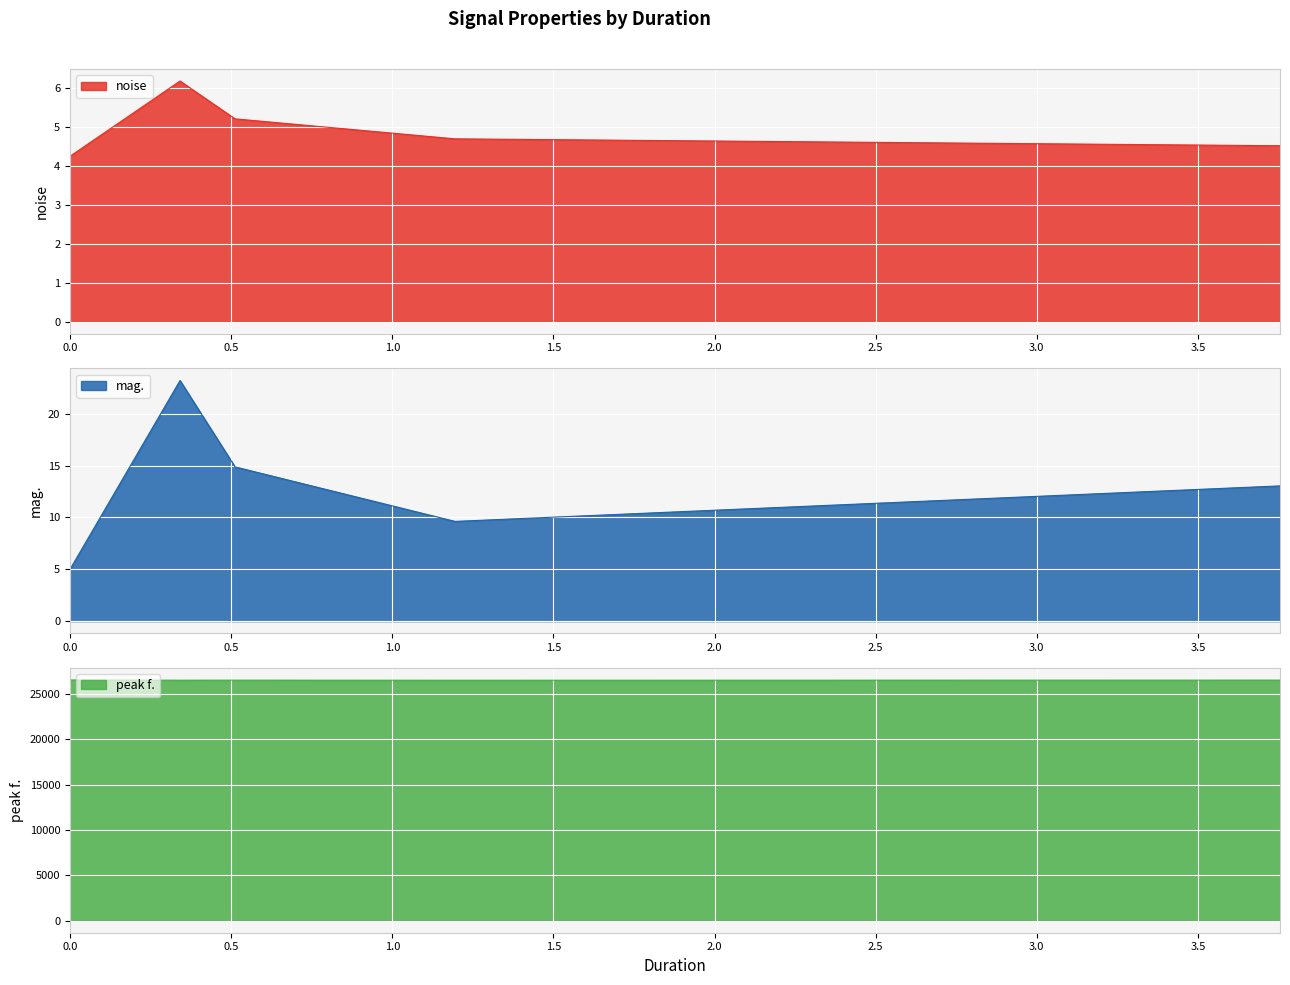

What is the label of the 5th point from the left?

3.75467